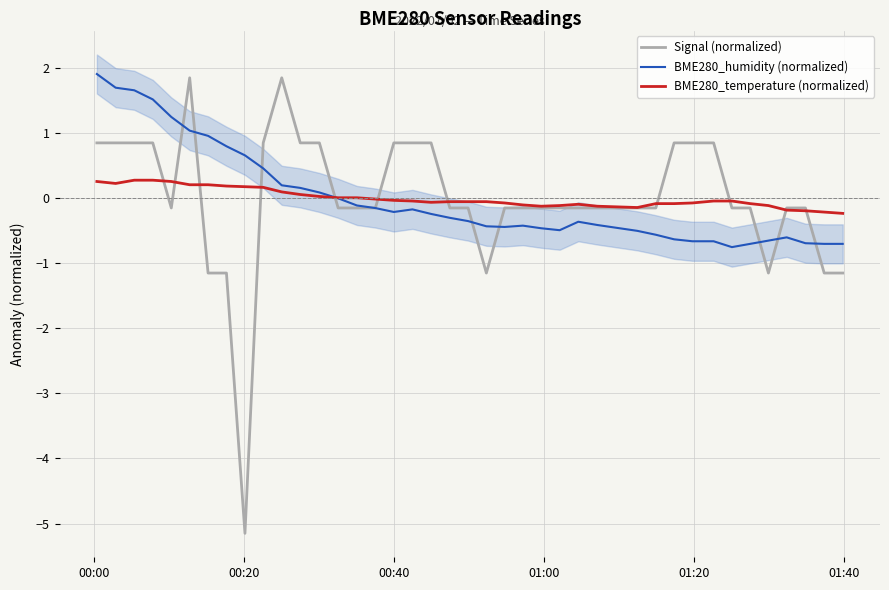

What are all the series names shown in the legend?

Signal (normalized), BME280_humidity (normalized), BME280_temperature (normalized)